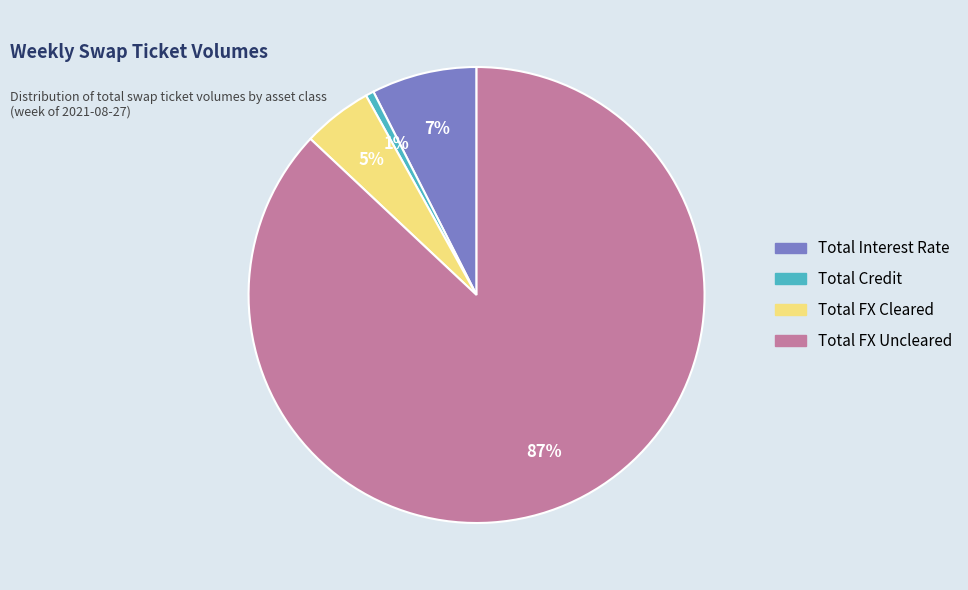

To the nearest percent, what percentage of the pie is Total Interest Rate?

7%